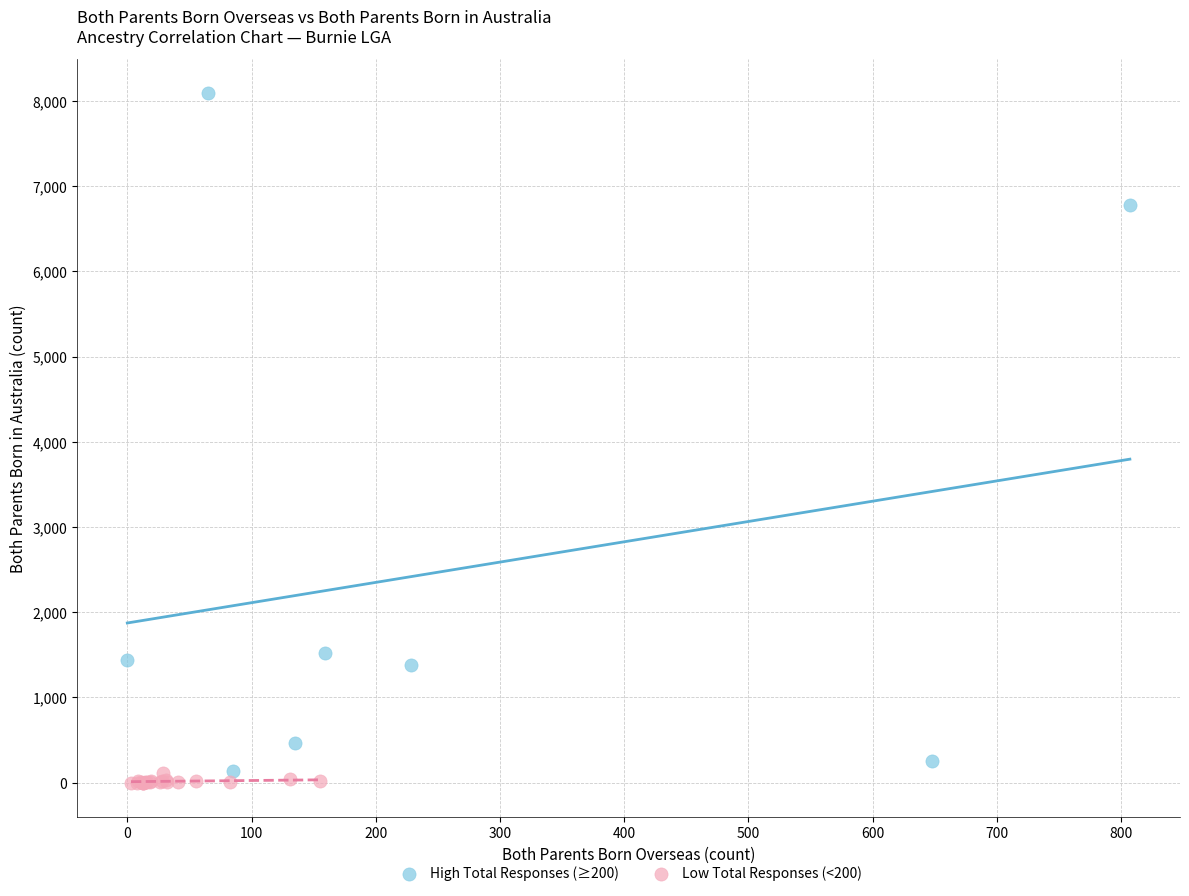

Which series contains the highest Y value?

High Total Responses (≥200)